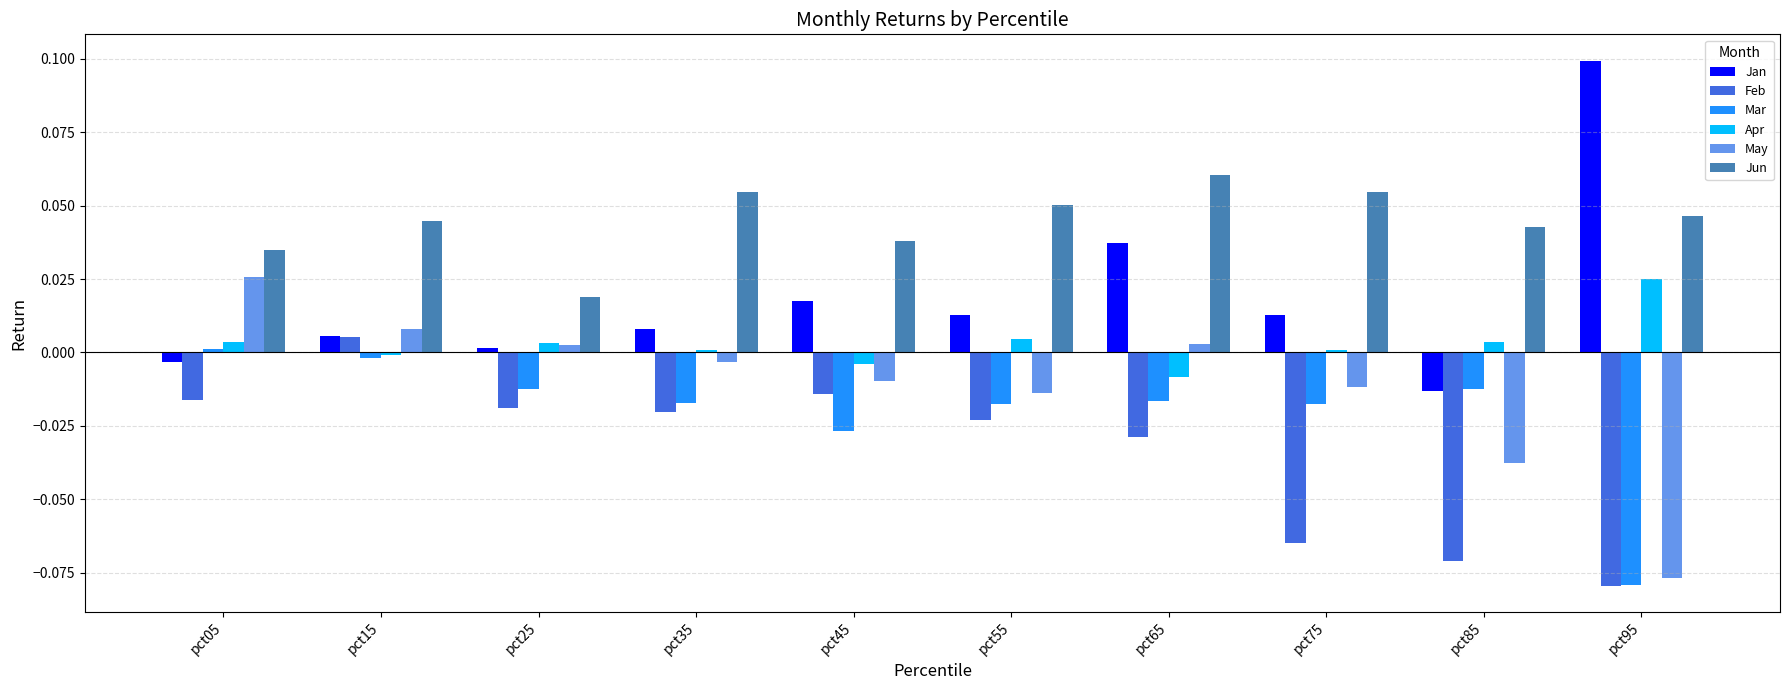

How many values in Mar are below zero?

9